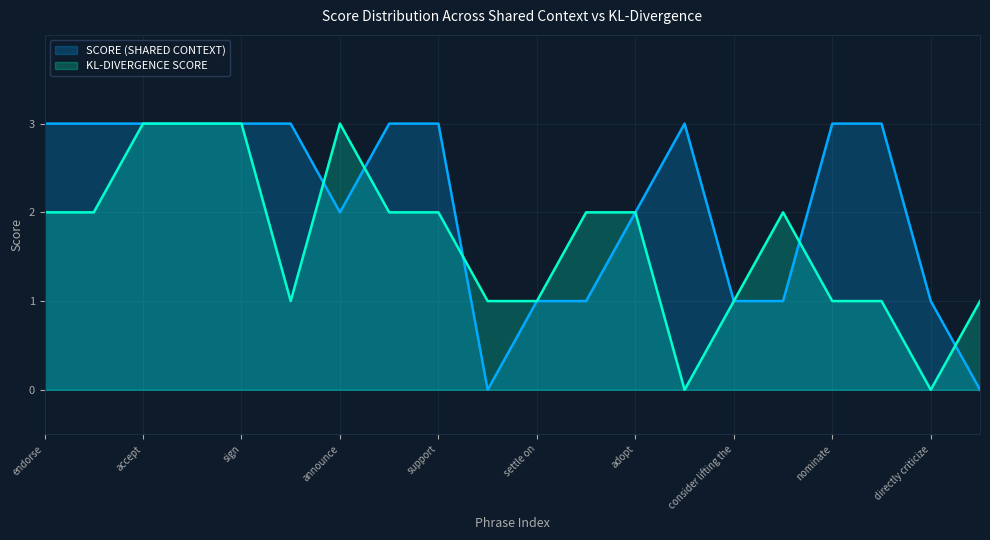

How many interior local valleys does the SCORE (SHARED CONTEXT) series have?

2